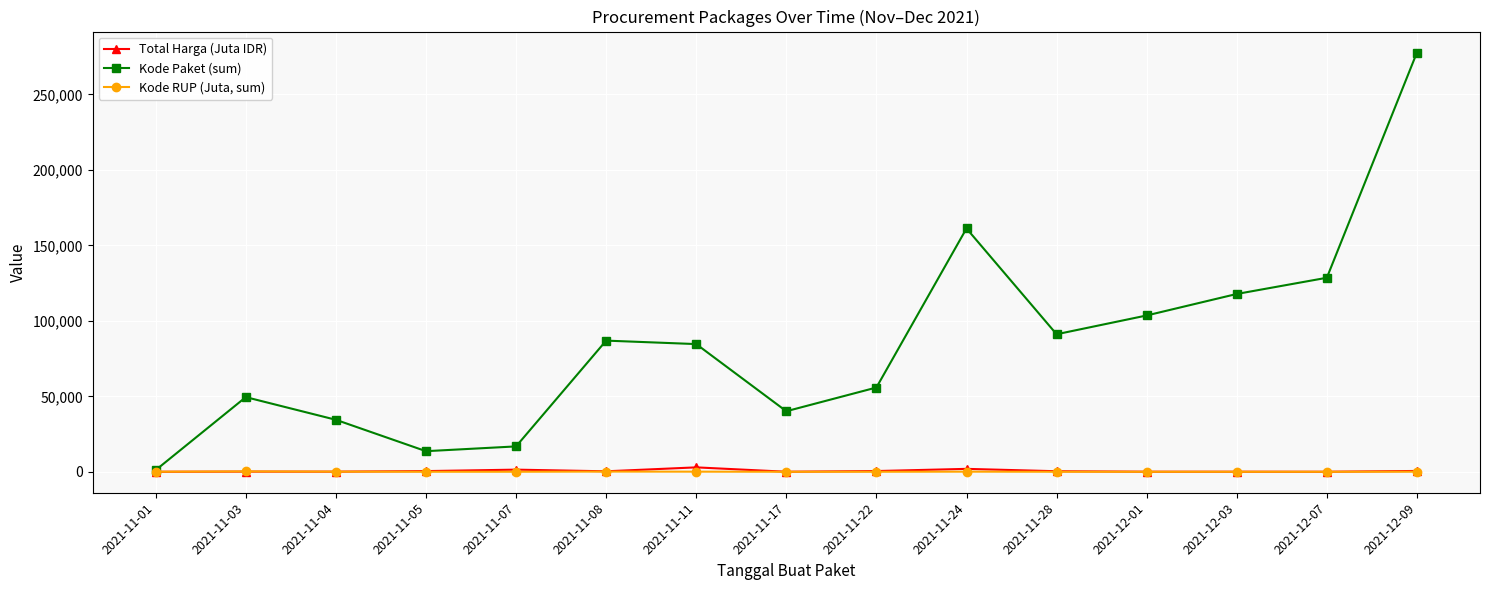

What position from the right is 2021-11-03?

14